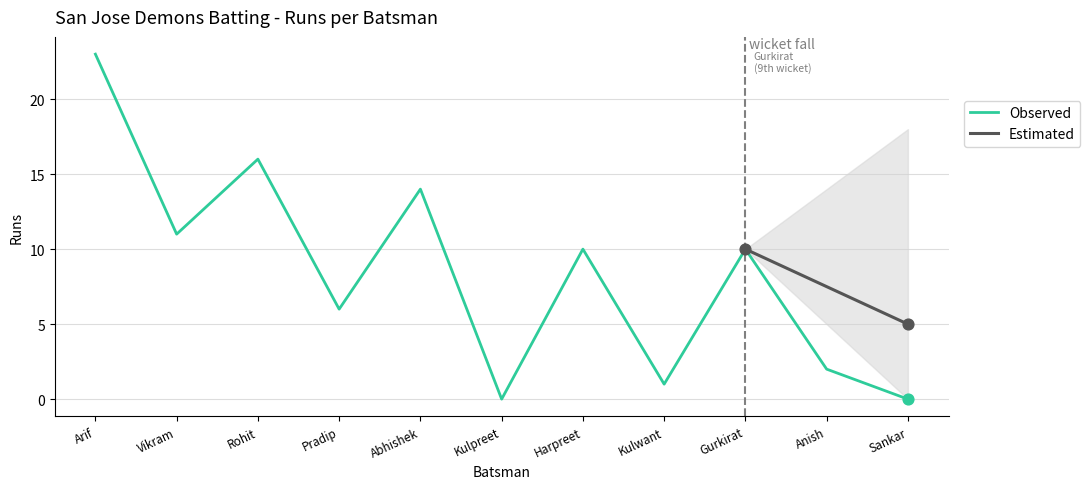

Which category has the highest value in the Observed series?

Arif